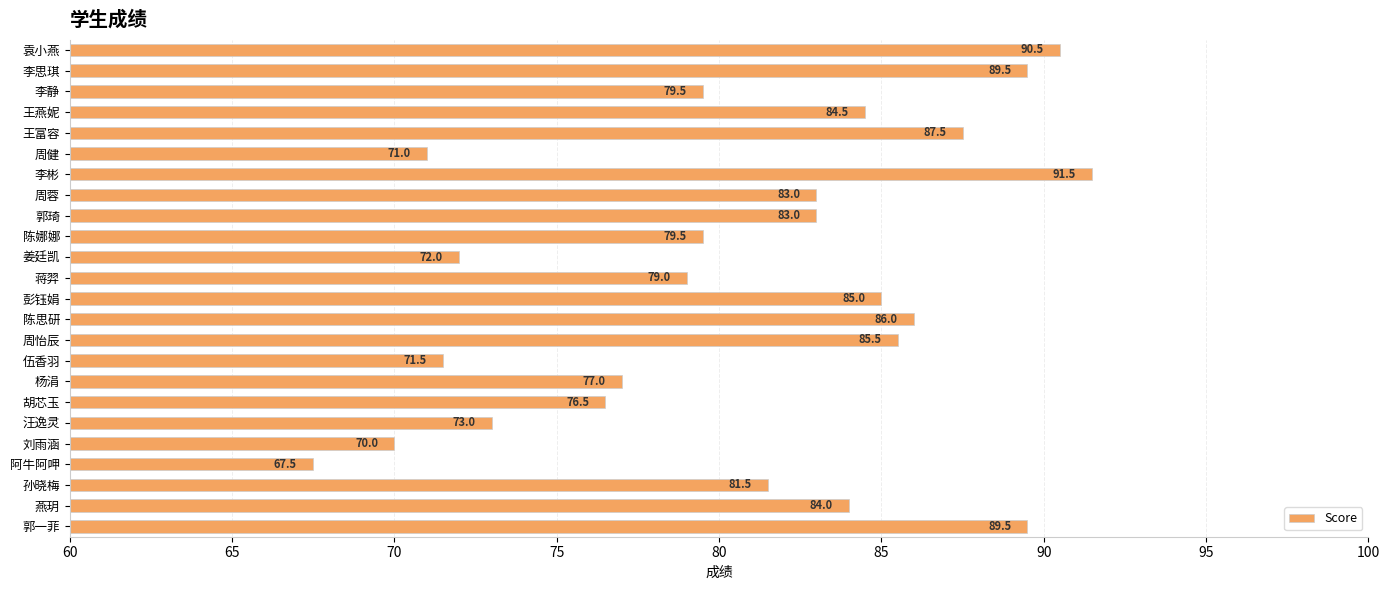

What is the maximum value shown in the chart?

91.5